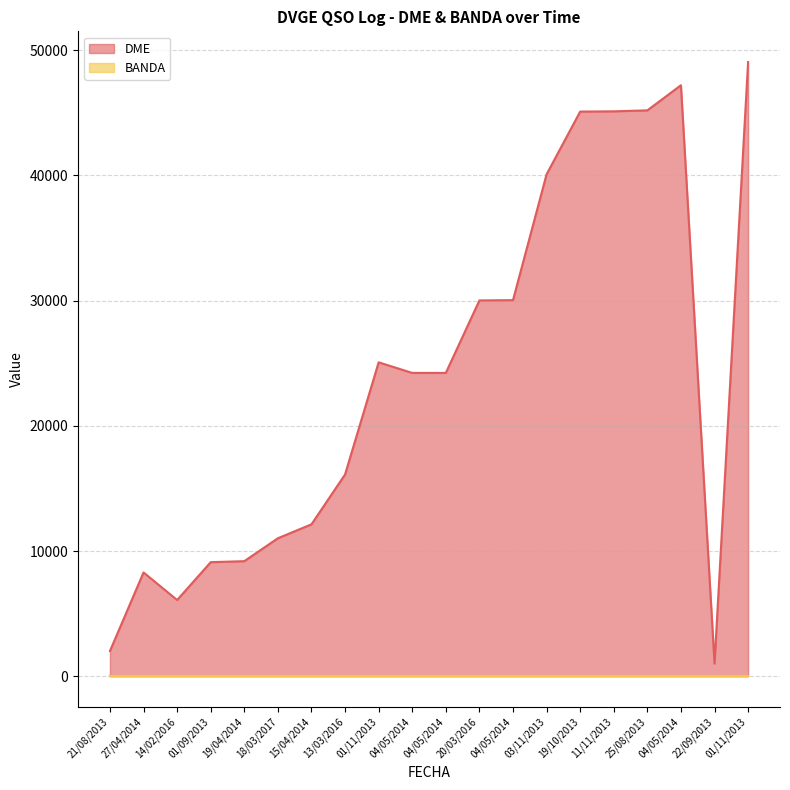

The value at 20/03/2016 is 18514. True or false?

False